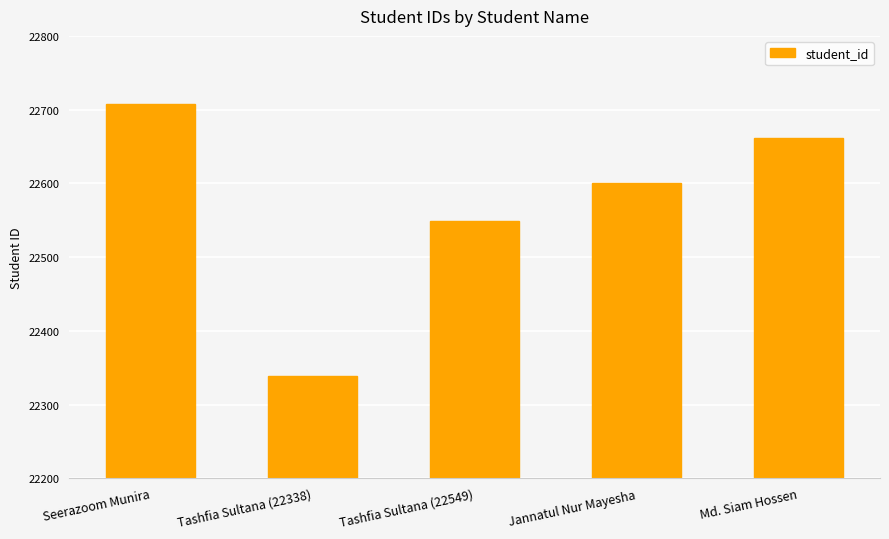

Reading left to right, extract all data points from this chart.

22707	22338	22549	22600	22661